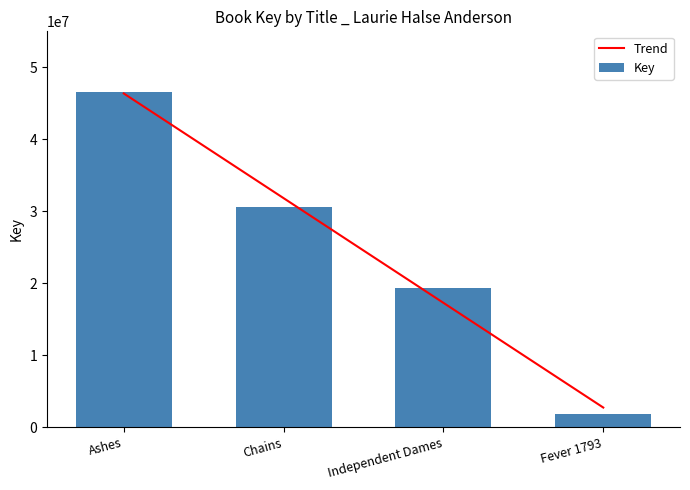

Which series has the widest spread of values?

Key